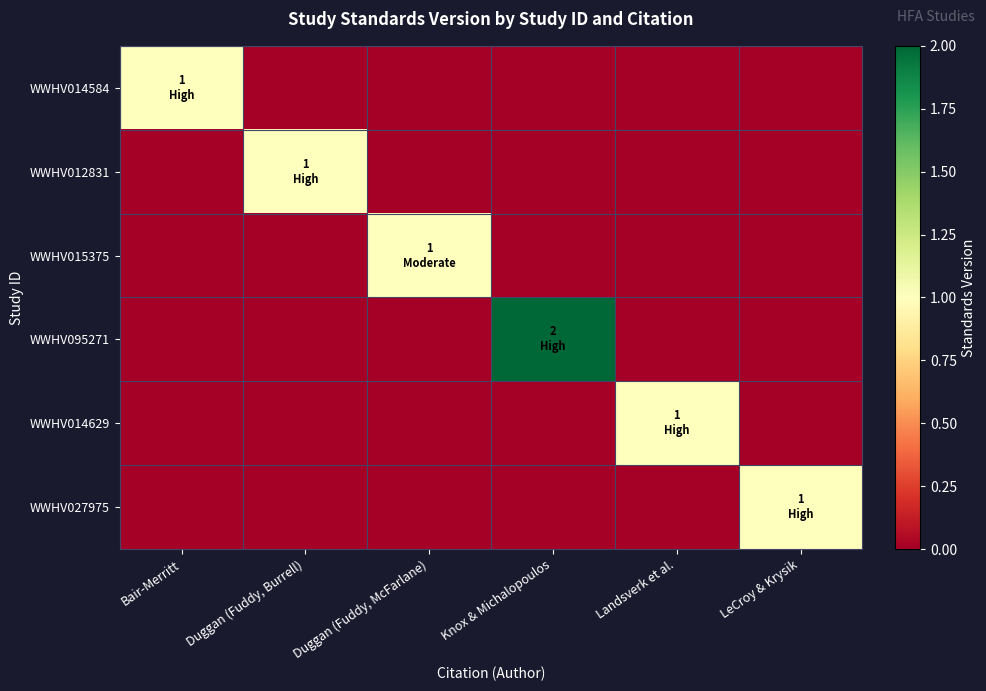

At LeCroy & Krysik, list the series in order from smallest to largest.

WWHV014584, WWHV012831, WWHV015375, WWHV095271, WWHV014629, WWHV027975